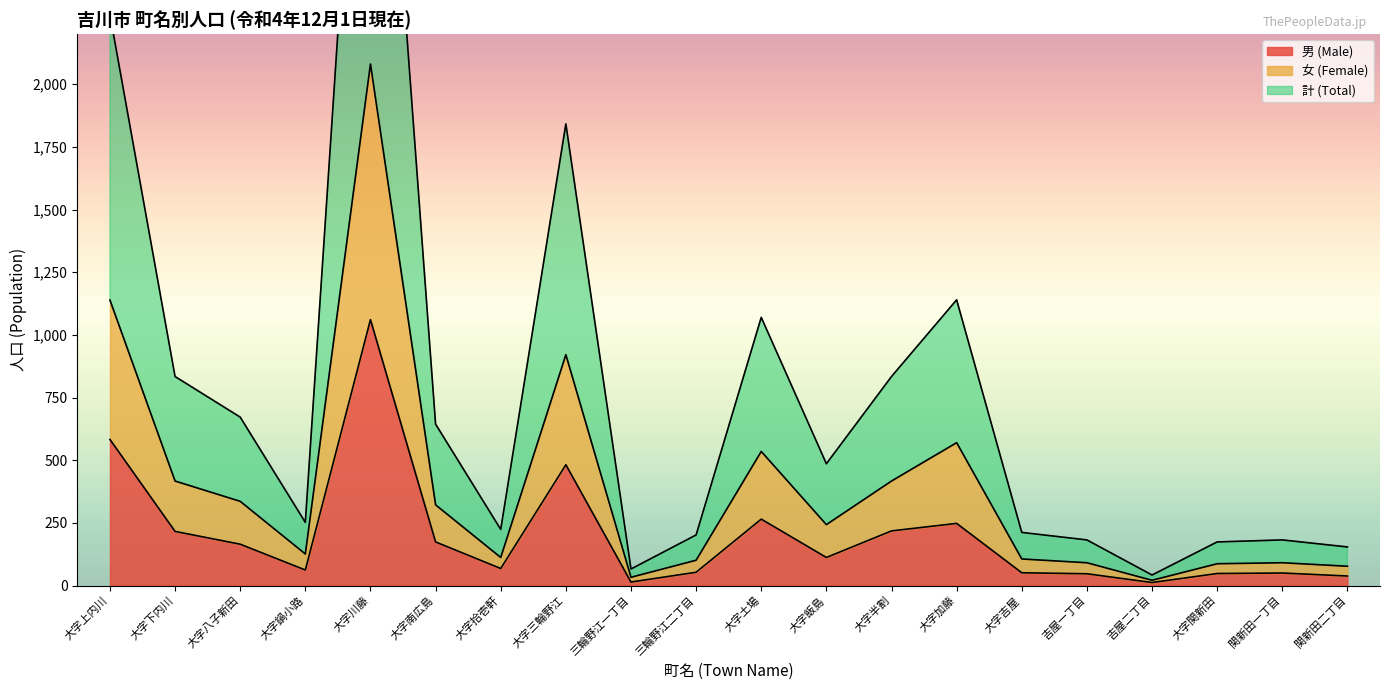

True or false: 男 (Male) has a value of 401 at 大字土場.

False